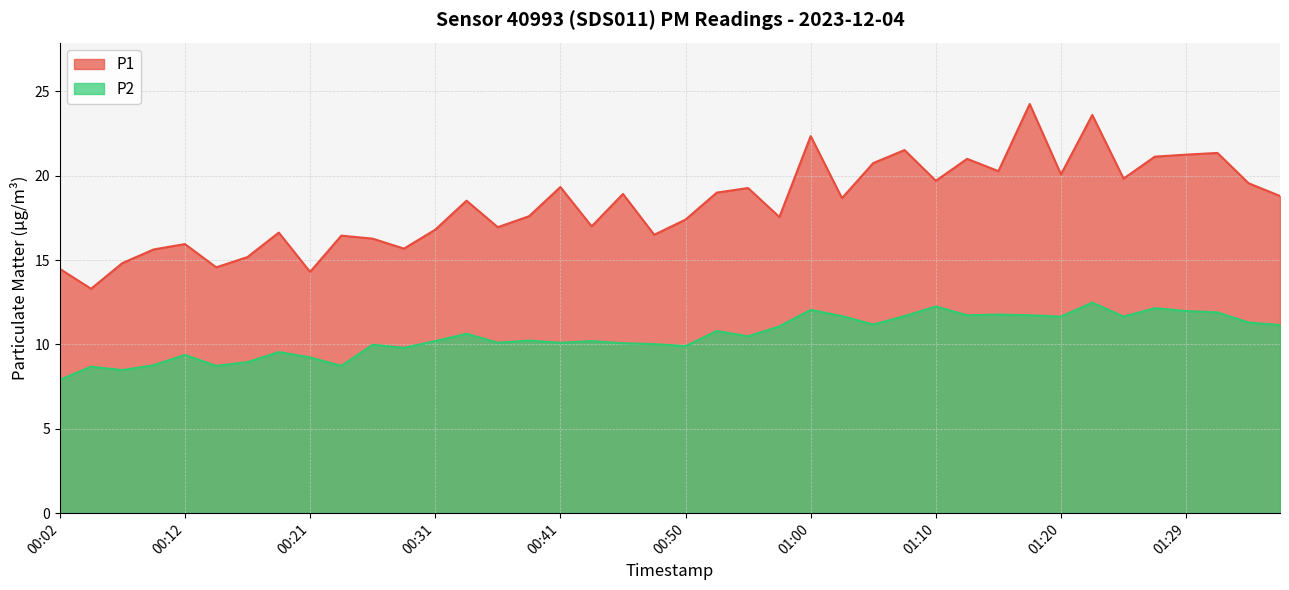

What is the value of the P1 point at the 7th from the left?

15.2